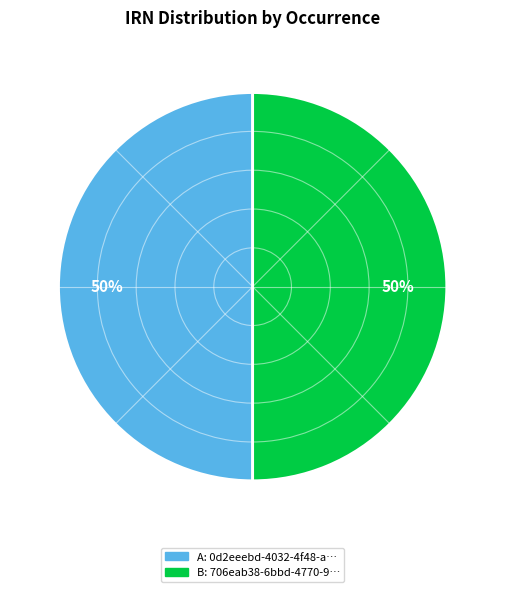

To the nearest percent, what is the average slice percentage?

50%